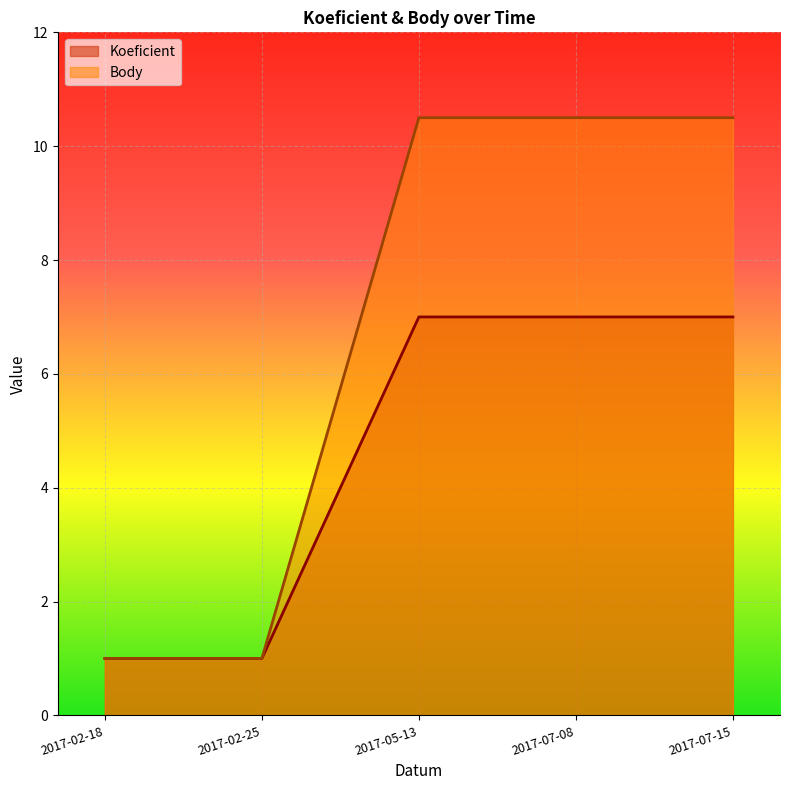

Which series has the largest total across all categories?

Body